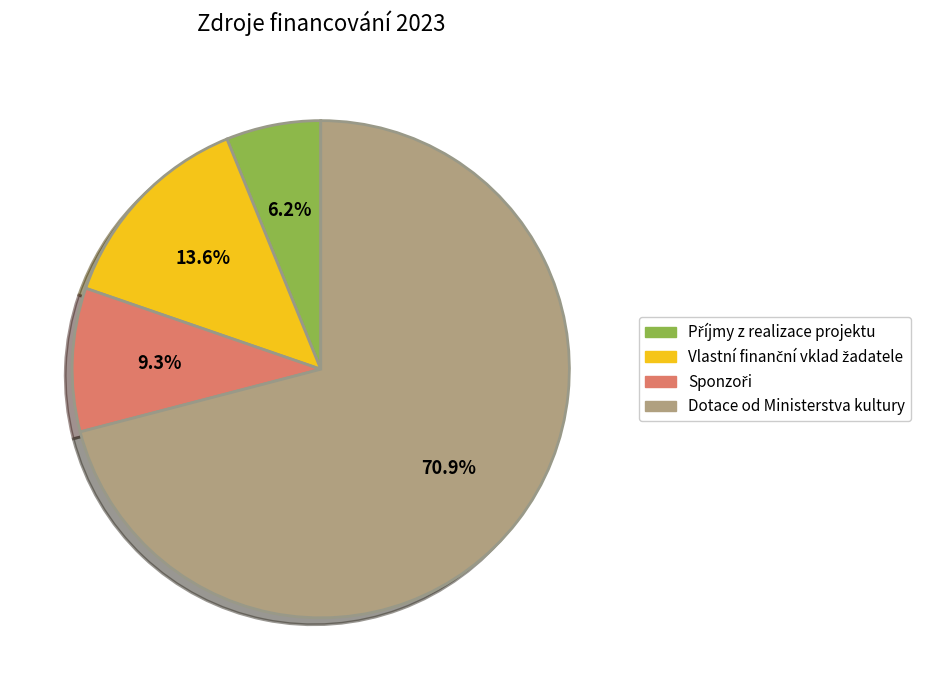

Is Dotace od Ministerstva kultury the majority of the pie?

Yes